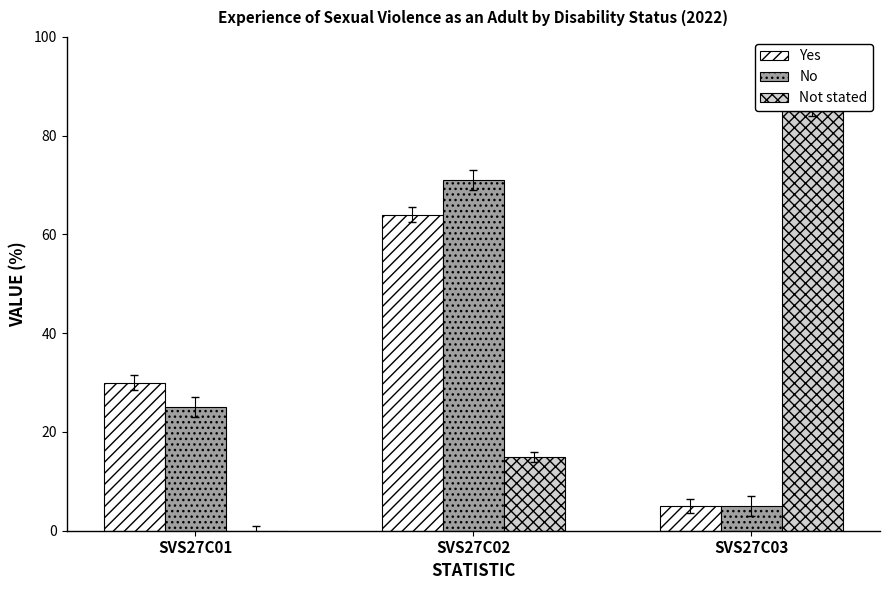

Is the value of No at SVS27C01 greater than the value of Not stated at SVS27C03?

No